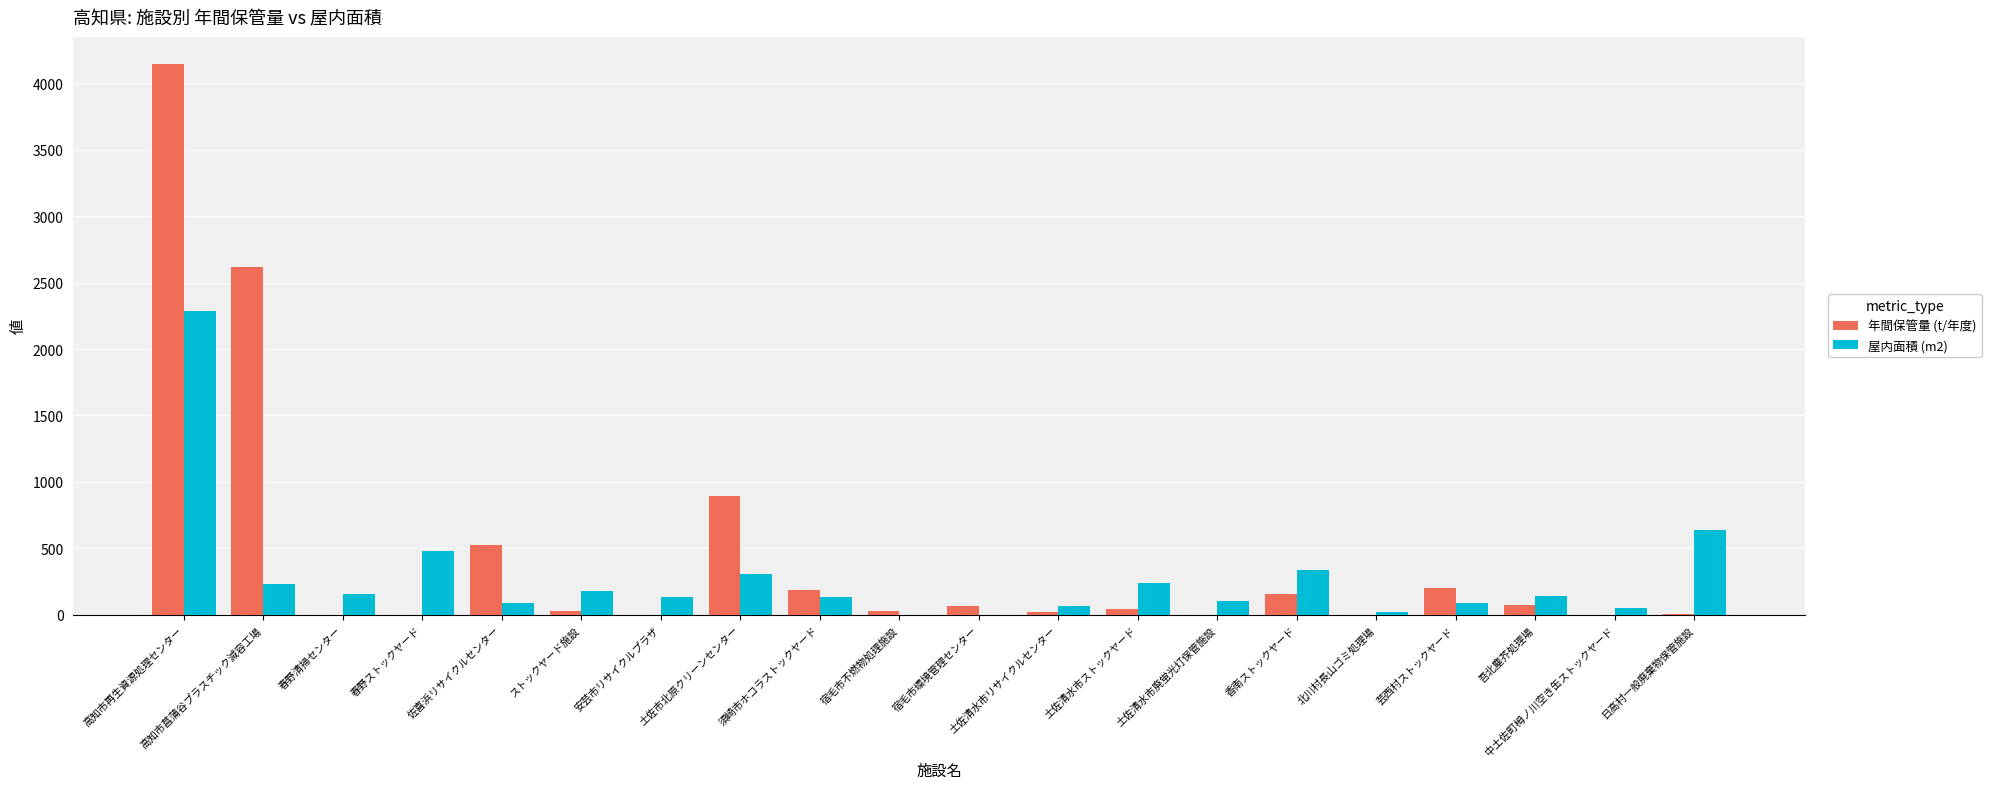

Which series has the largest range (max minus min)?

年間保管量 (t/年度)